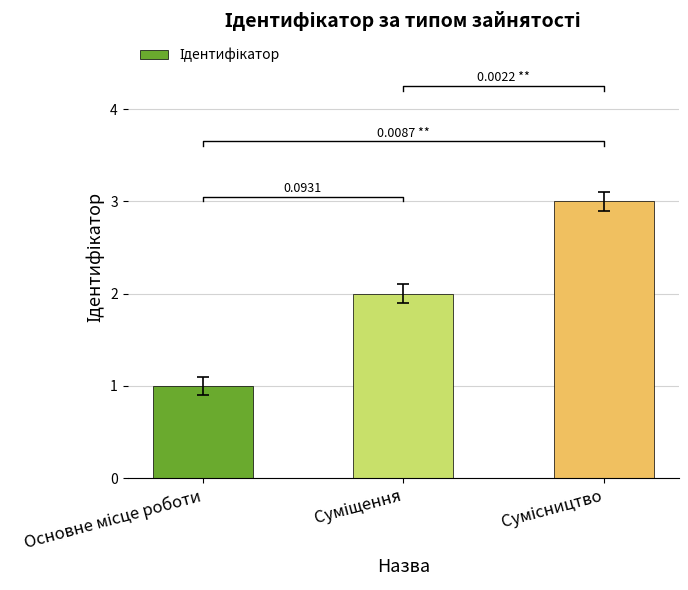

Approximately how many times larger is the value at Сумісництво compared to Суміщення?

1.5